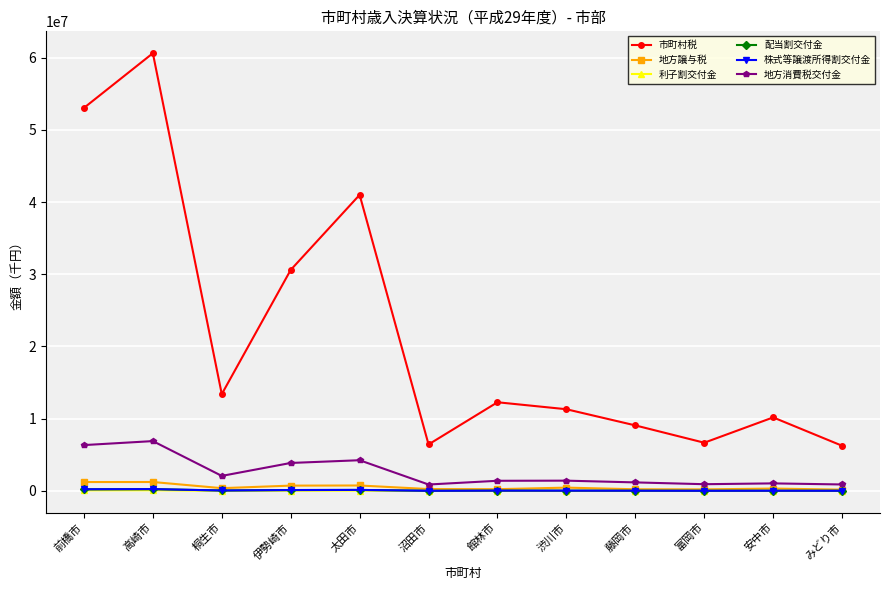

How many lines are shown in the chart?

6